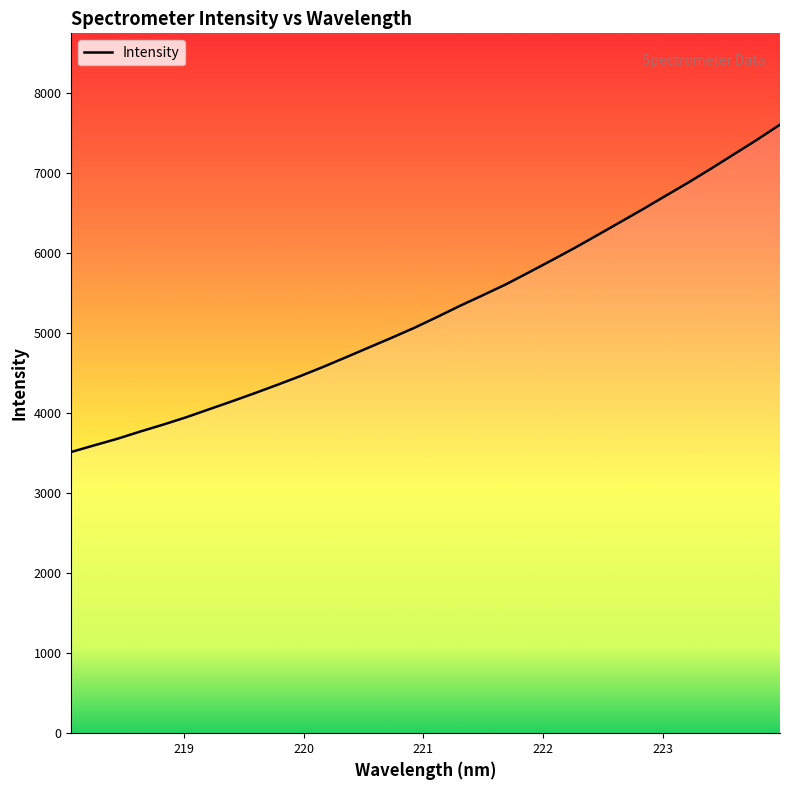

What is the smallest value displayed?

3515.8